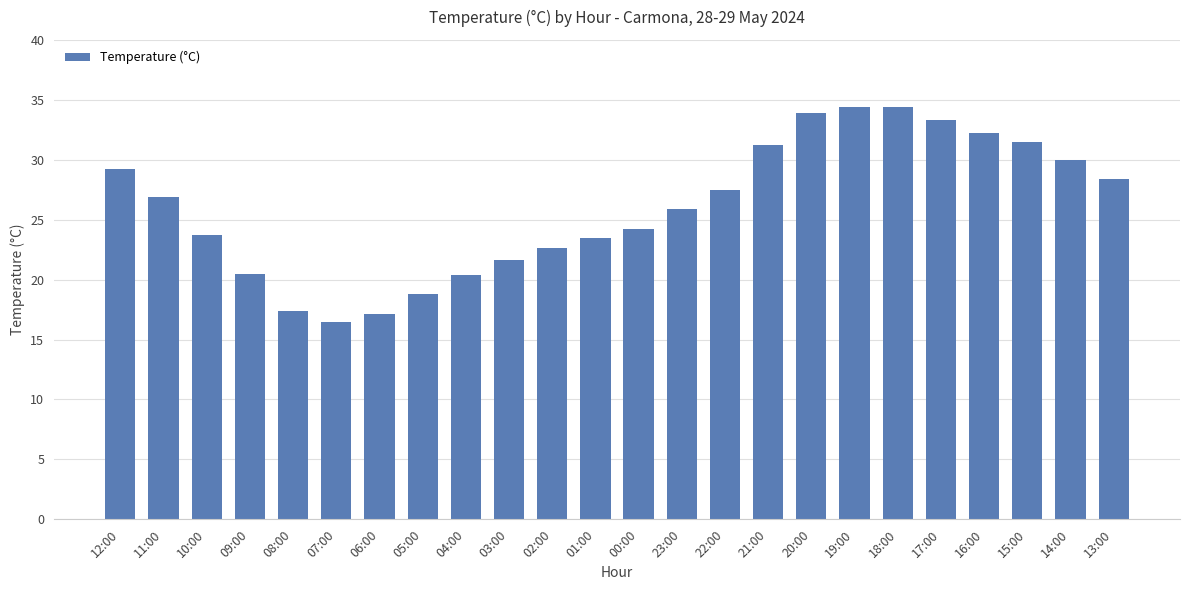

Read the value at 10:00.

23.7